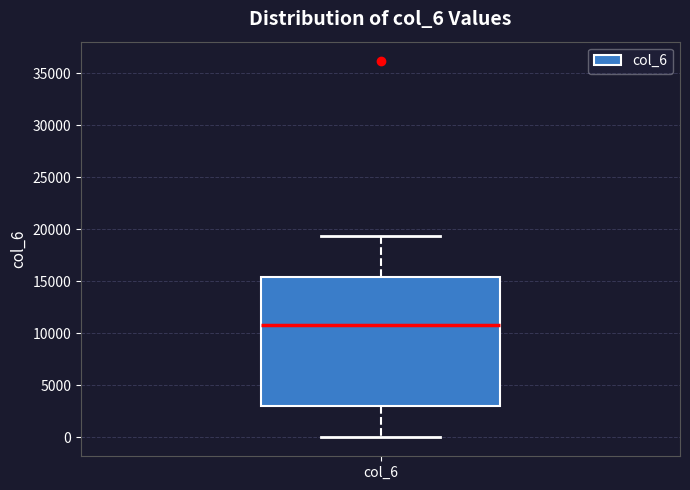

Transcribe this box plot: give where the median line is, the range the box spans, and where the two whiskers end, as read against the y-axis. The values are not printed on the chart, so give them approximately, as read against the axis.

median 11000, box 3000 to 15500, whiskers 0 to 19500